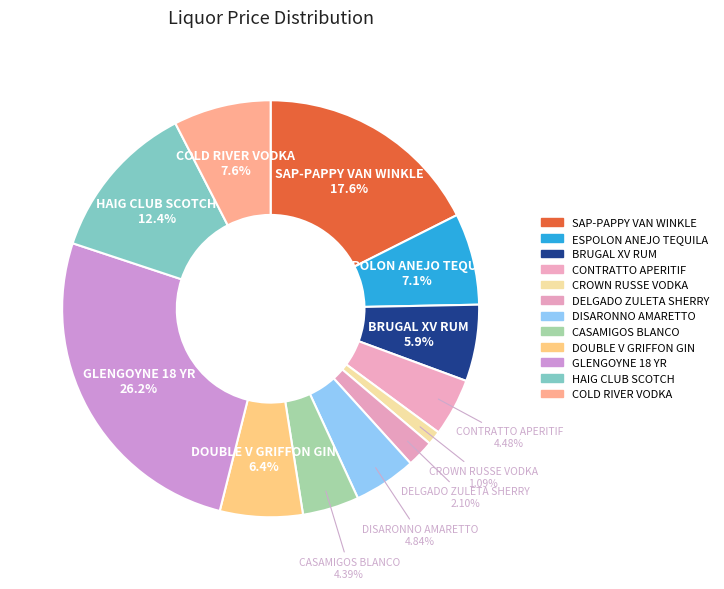

What percentage is the BRUGAL XV RUM slice, to the nearest percent?

6%